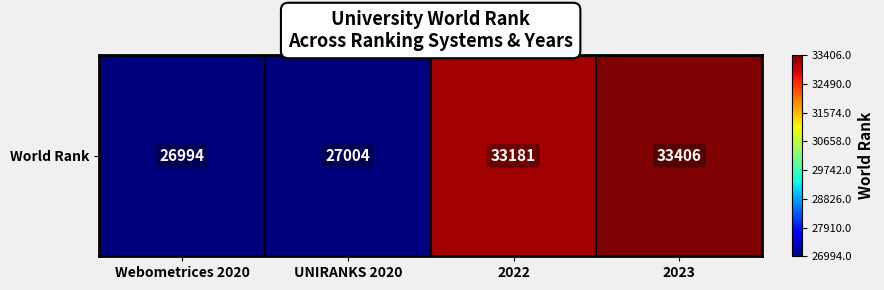

What is the difference between the maximum and second lowest values?

6402